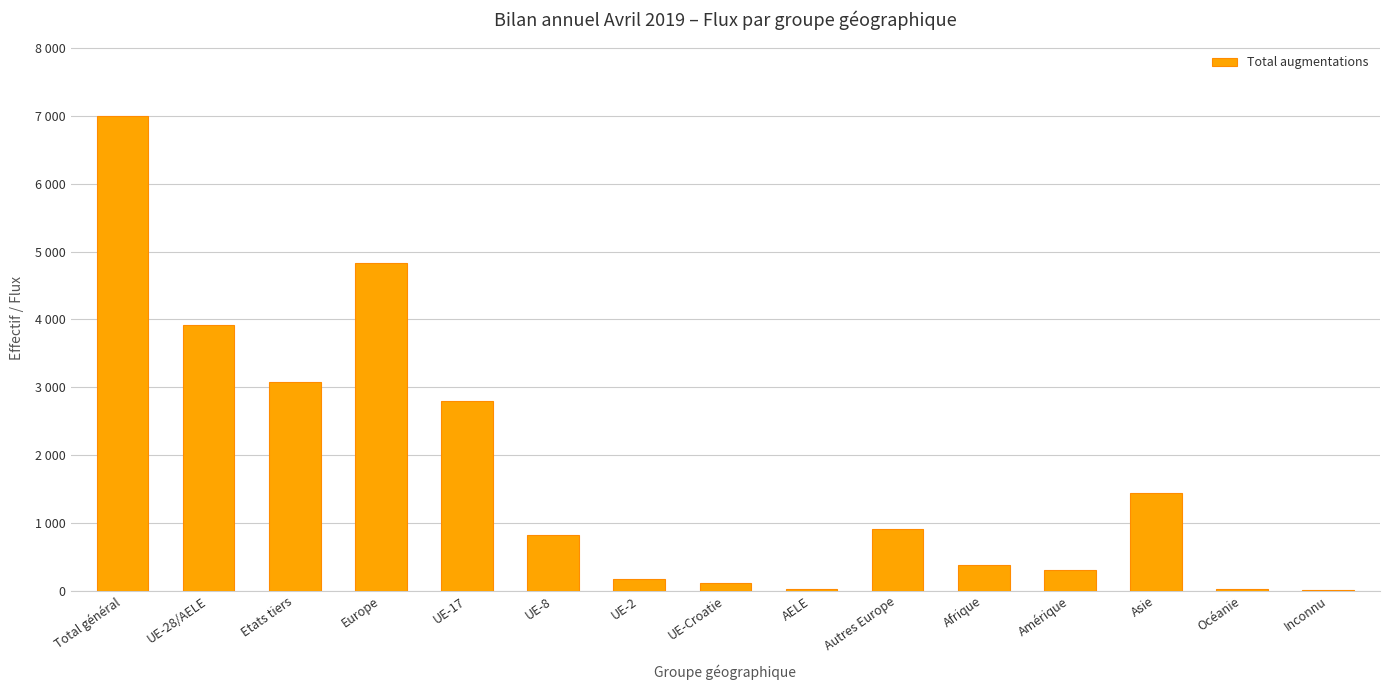

What is the label of the 13th bar from the left?

Asie